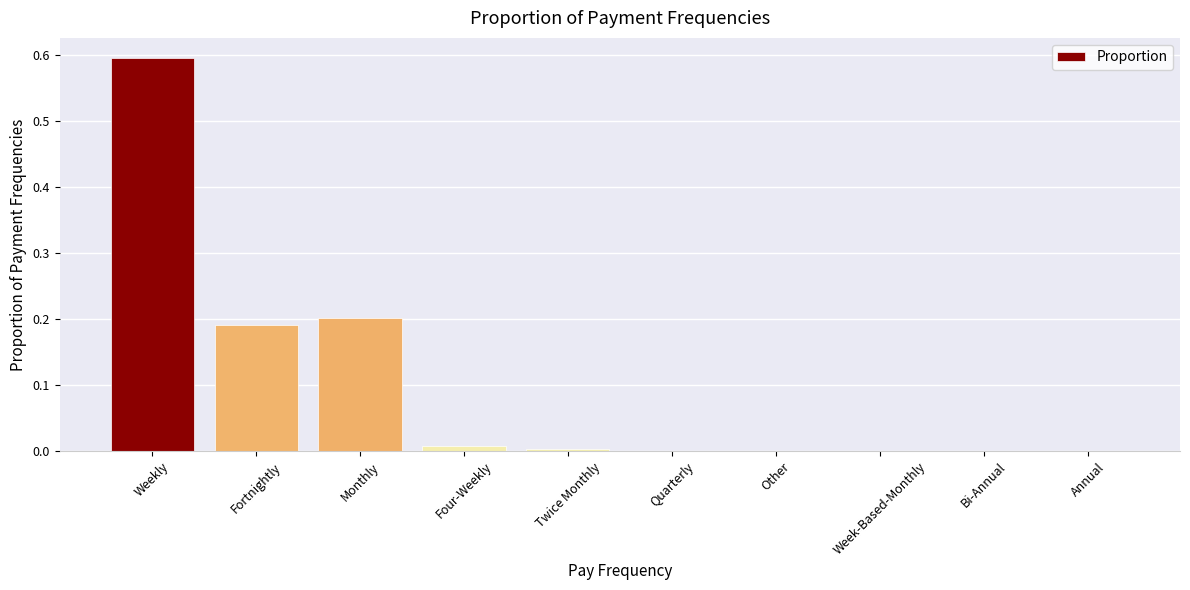

At which category does the chart reach its peak across all series?

Weekly